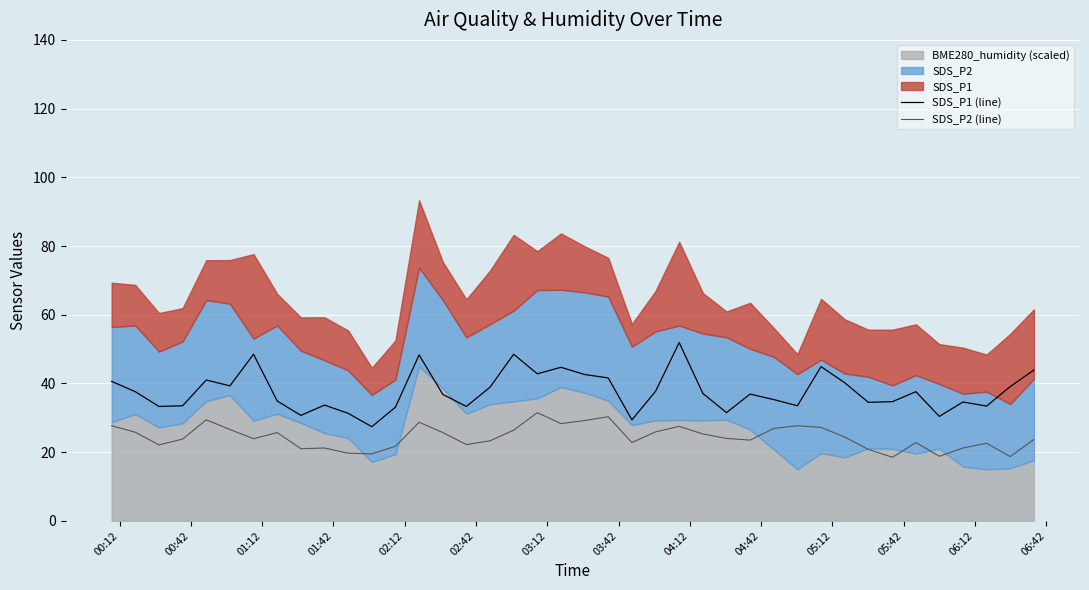

What is the average value of the SDS_P1 (line) series?

37.7